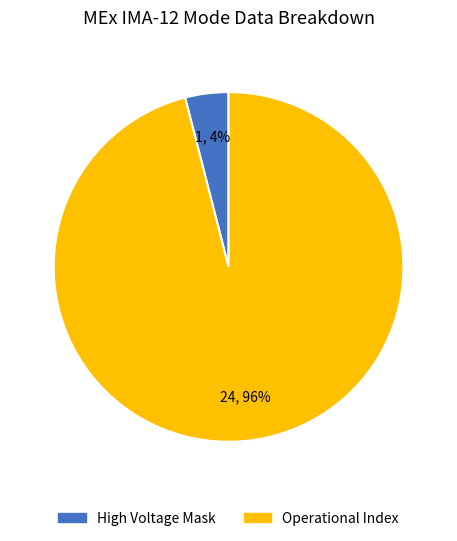

To the nearest percent, what is the difference between the largest and smallest slice percentages?

92%